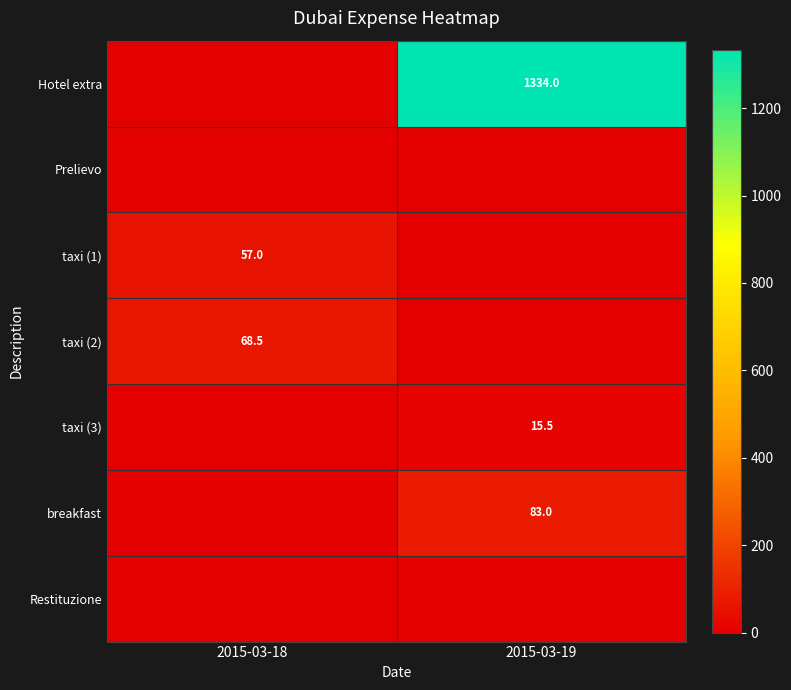

True or false: taxi (1) has a value of 57.0 at 2015-03-18.

True